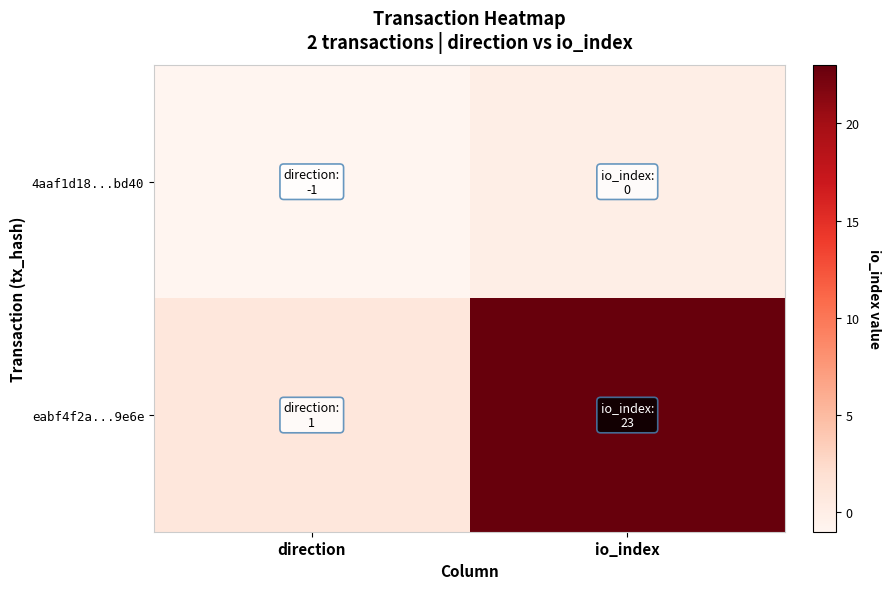

Between io_index and direction, which is larger?

io_index